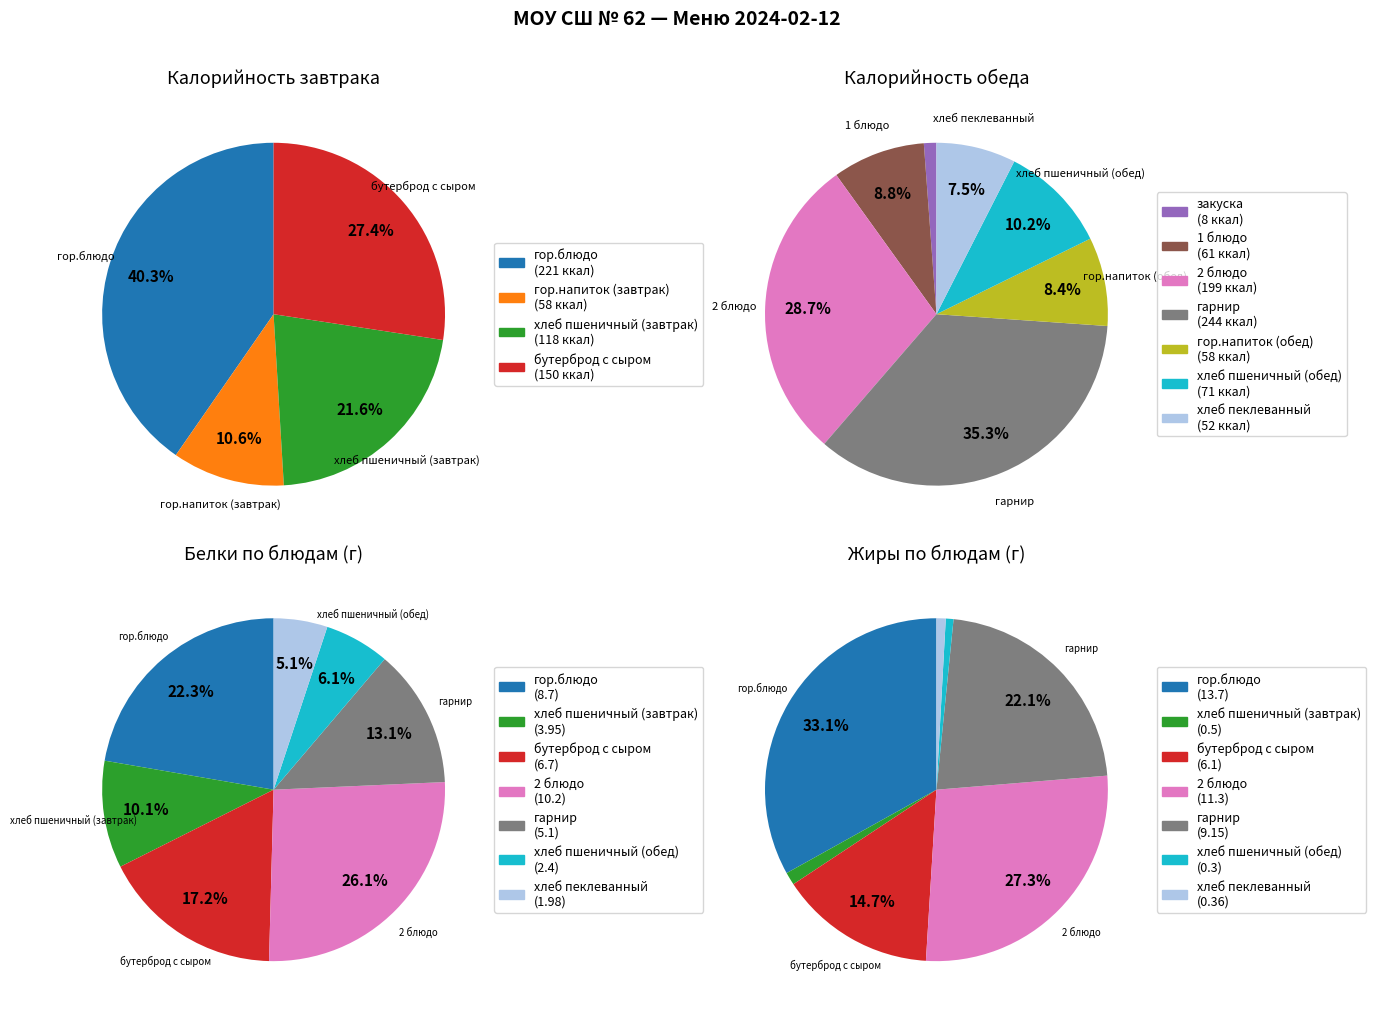

What percentage is the хлеб пшеничный (обед) slice, to the nearest percent?

6%